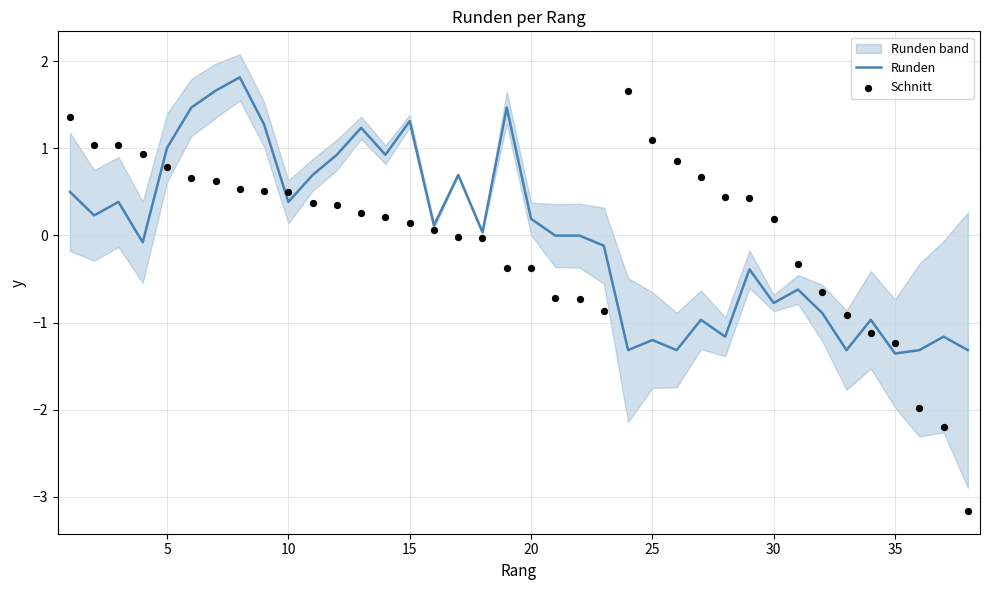

Which series has the largest total across all categories?

Schnitt